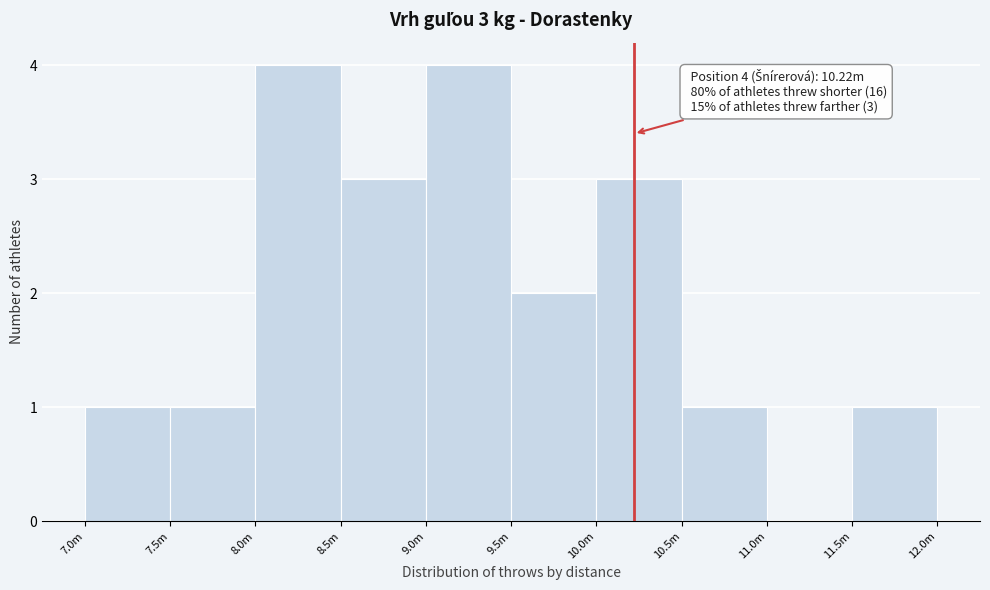

Reading left to right, extract all data points from this chart.

7.0m=1	7.5m=1	8.0m=4	8.5m=3	9.0m=4	9.5m=2	10.0m=3	10.5m=1	11.0m=0	11.5m=1